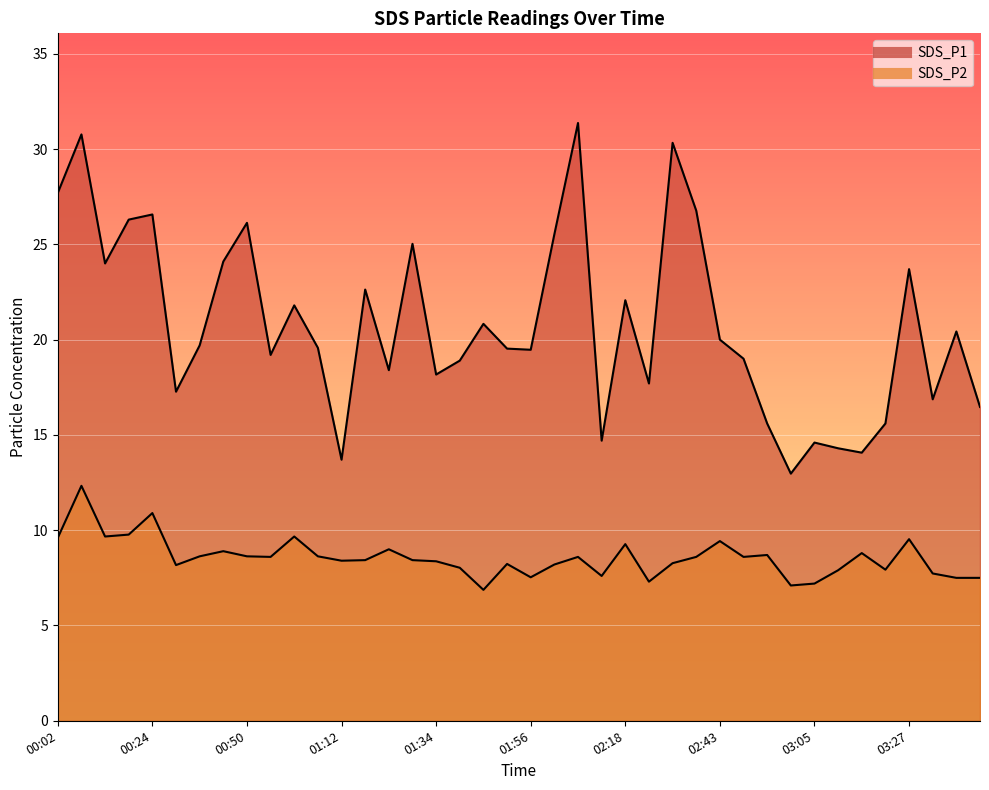

Which series has the widest spread of values?

SDS_P1